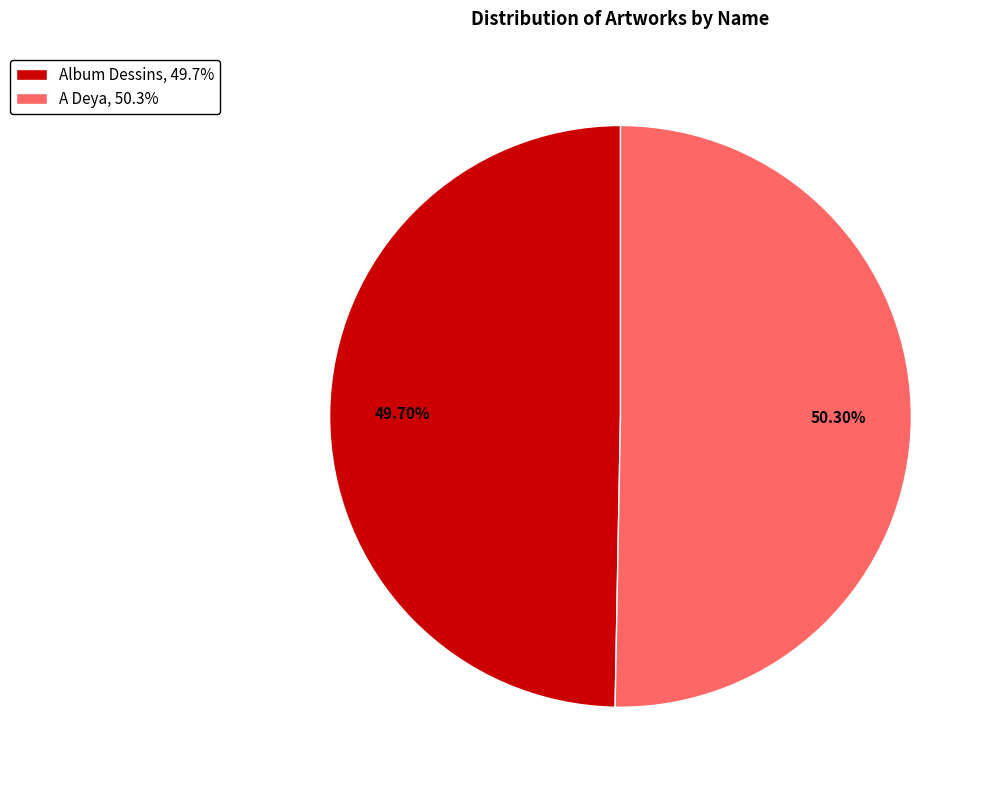

Is it true that Album Dessins is 50% of the pie?

True